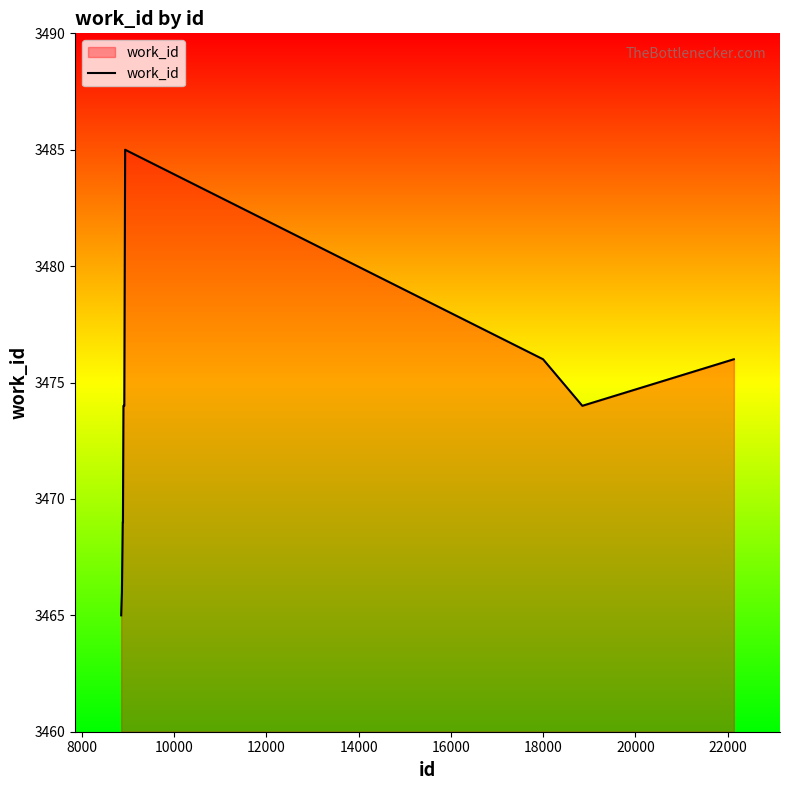

What is the smallest value displayed?

3465